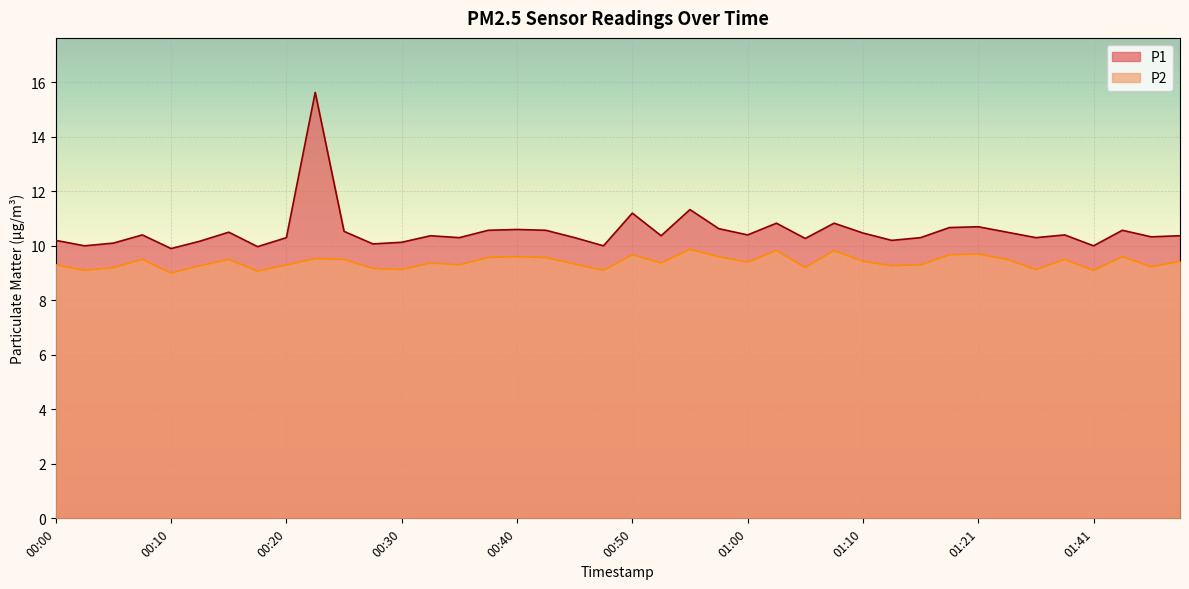

Is it true that P2 equals 9.6 at 00:57?

True